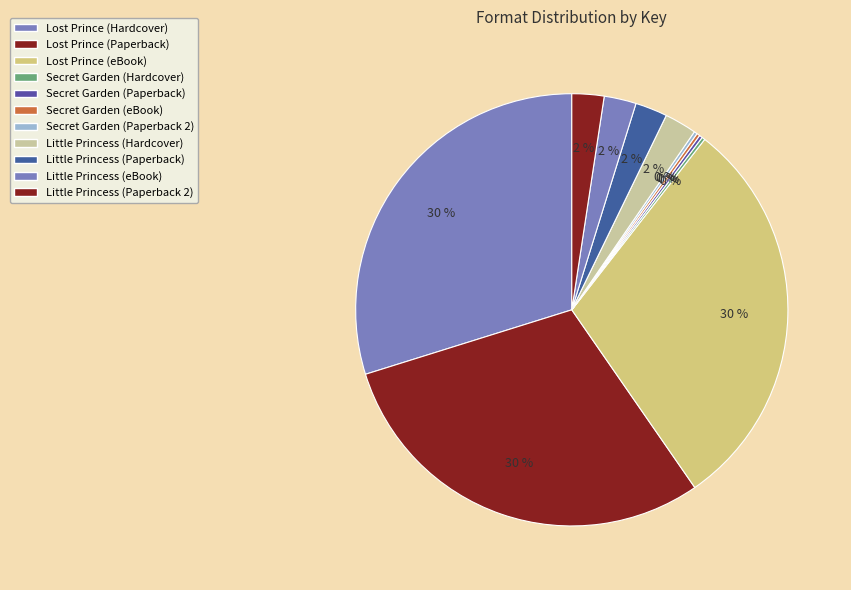

What is the ratio of the value at Lost Prince (Paperback) to the value at Little Princess (eBook)?

12.4